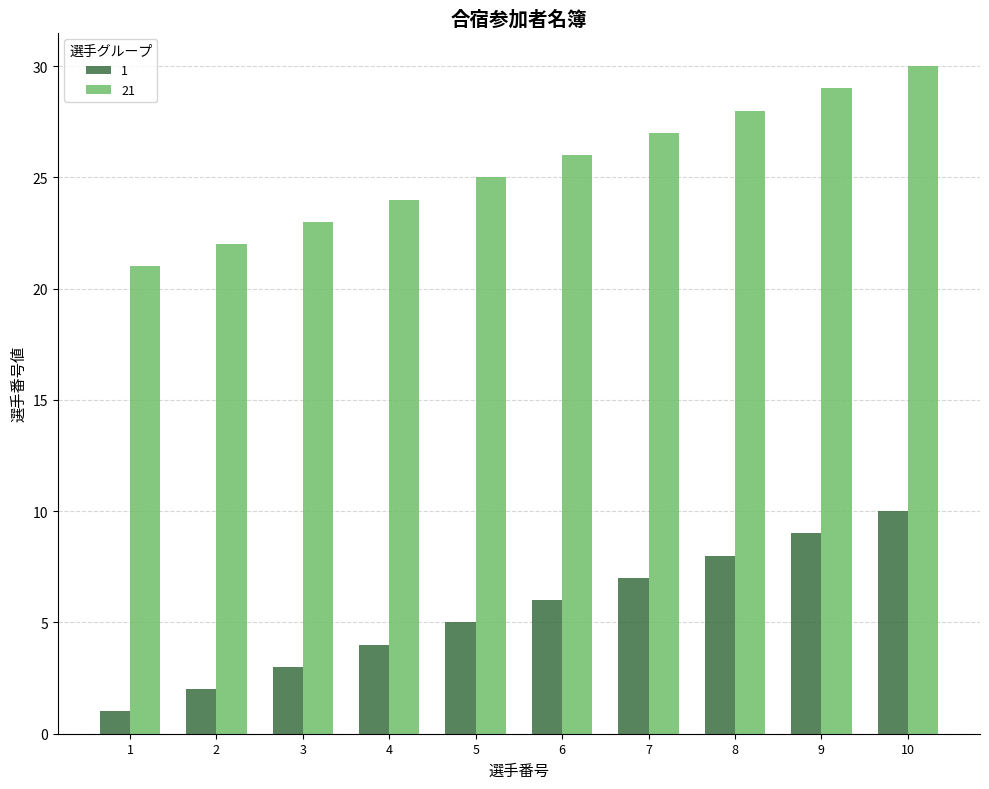

What is the sum of all 21 values?

255